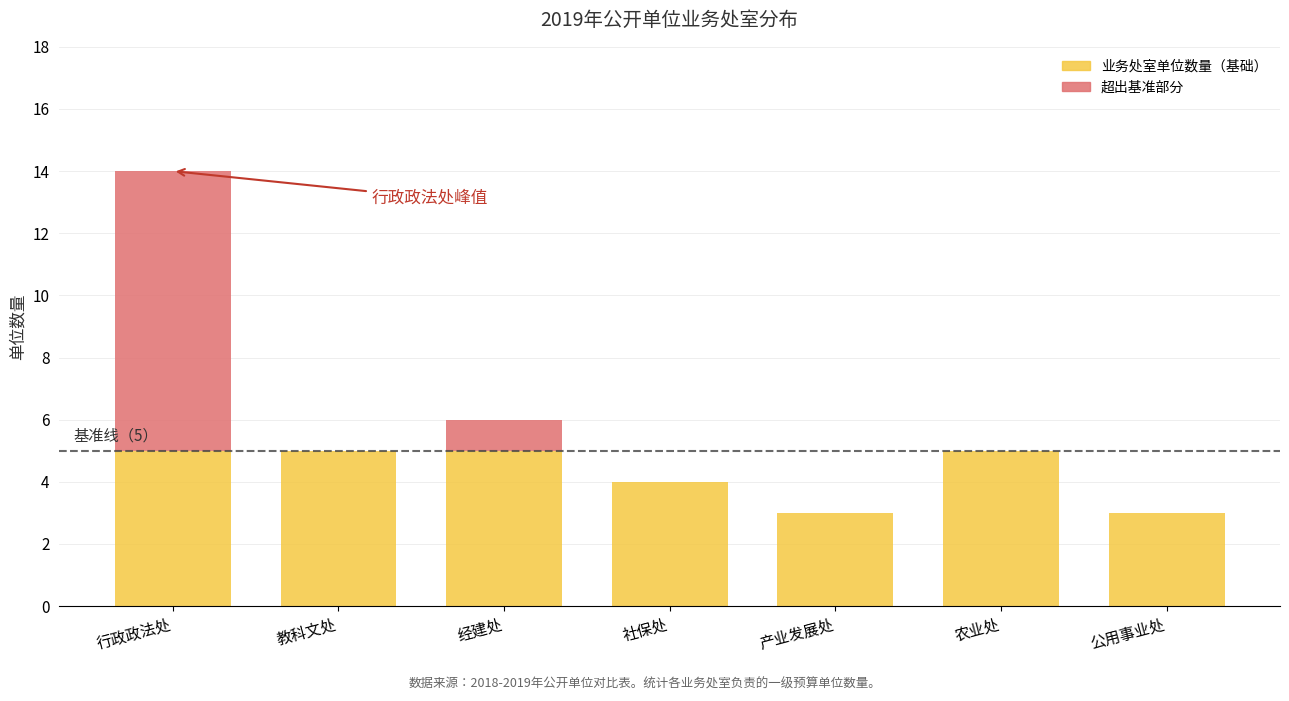

True or false: 业务处室单位数量（基础） has a value of 7 at 经建处.

False